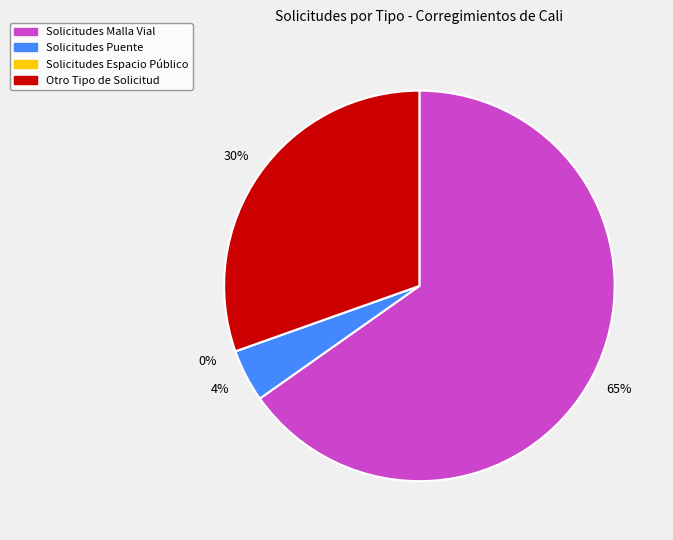

What percentage is NOT represented by Solicitudes Espacio Público?

100.0%